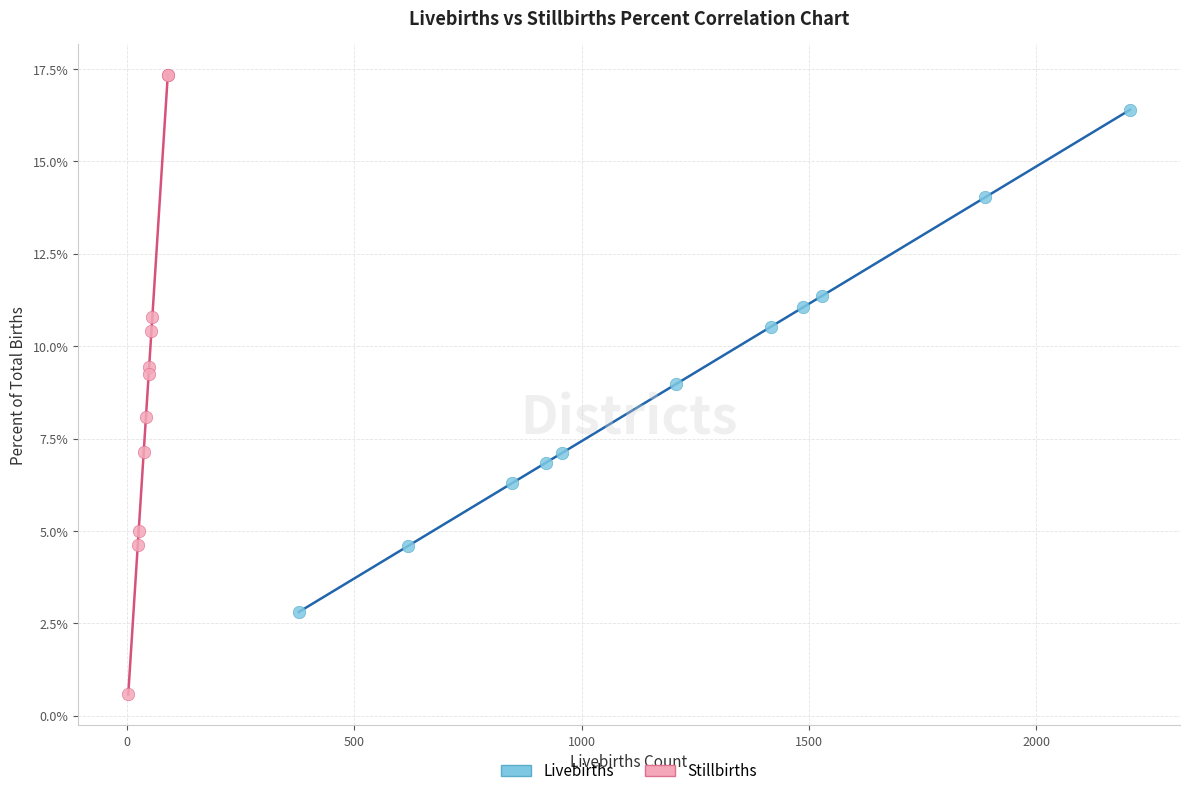

Which series contains the highest Y value?

Stillbirths